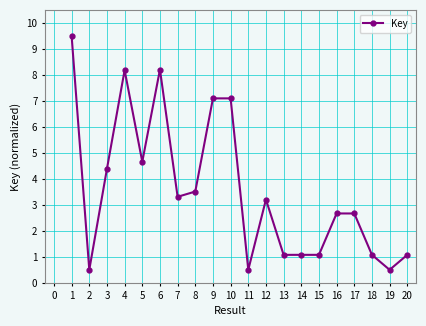

Approximately how many times larger is the value at 13 compared to 14?

1.0